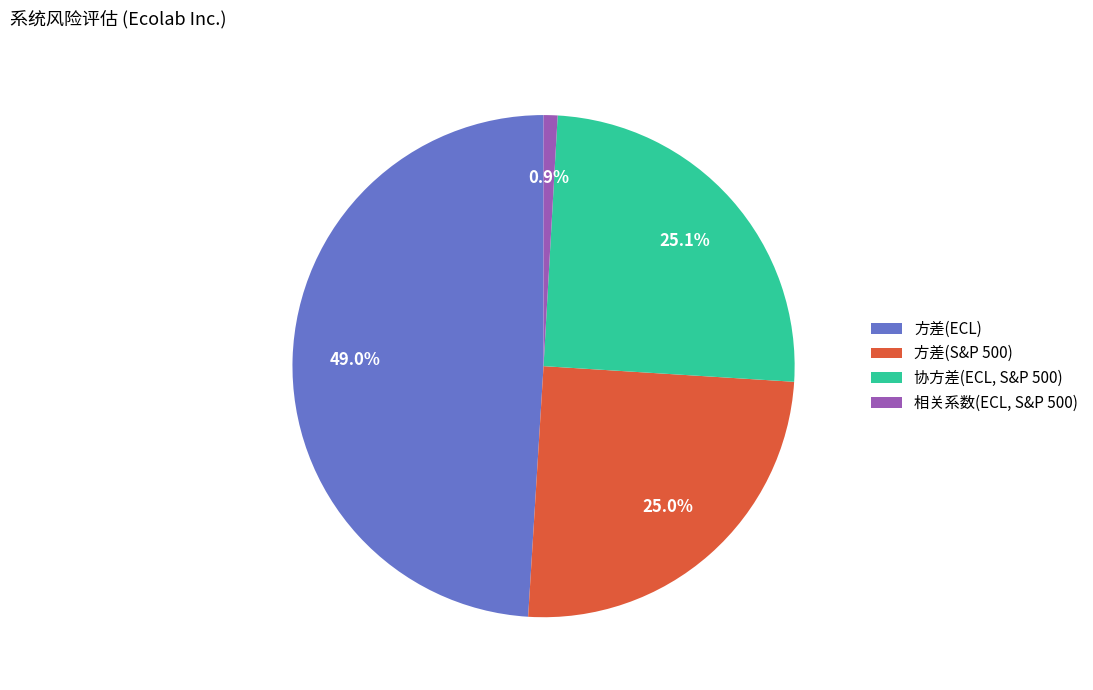

What percentage is the 协方差(ECL, S&P 500) slice, to the nearest percent?

25%